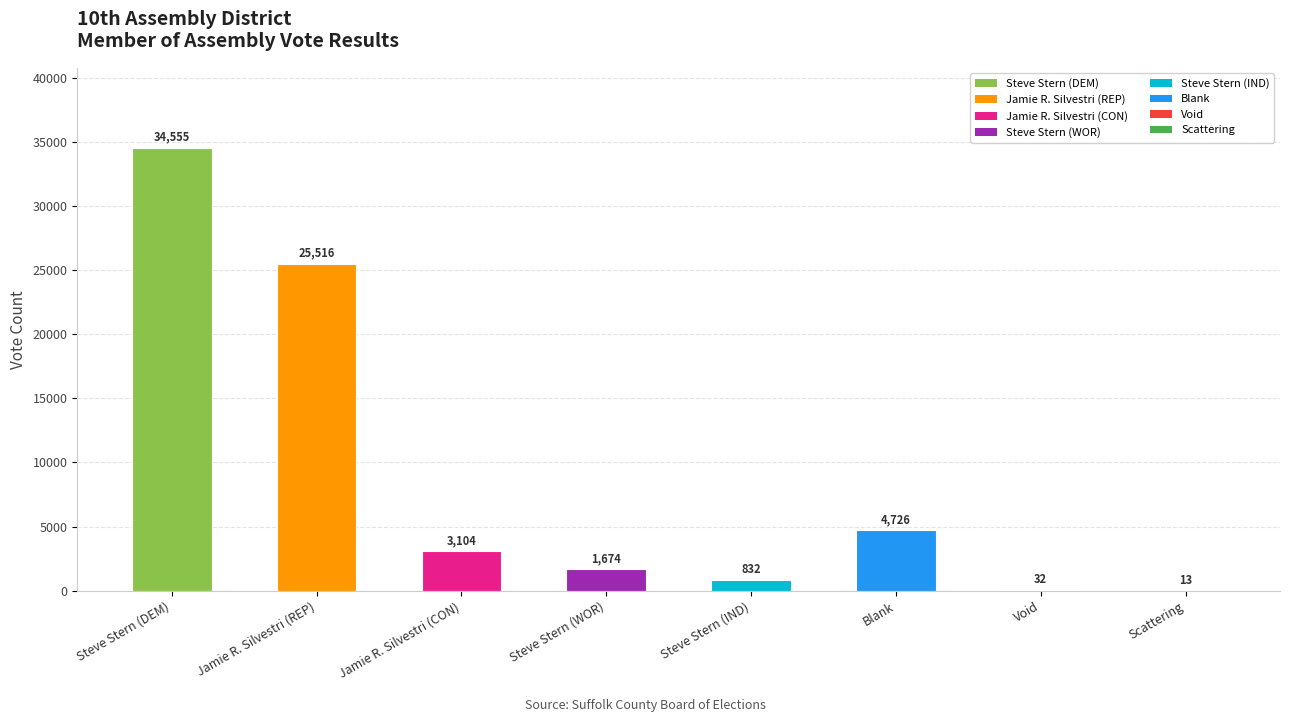

What is the greatest value displayed?

34555